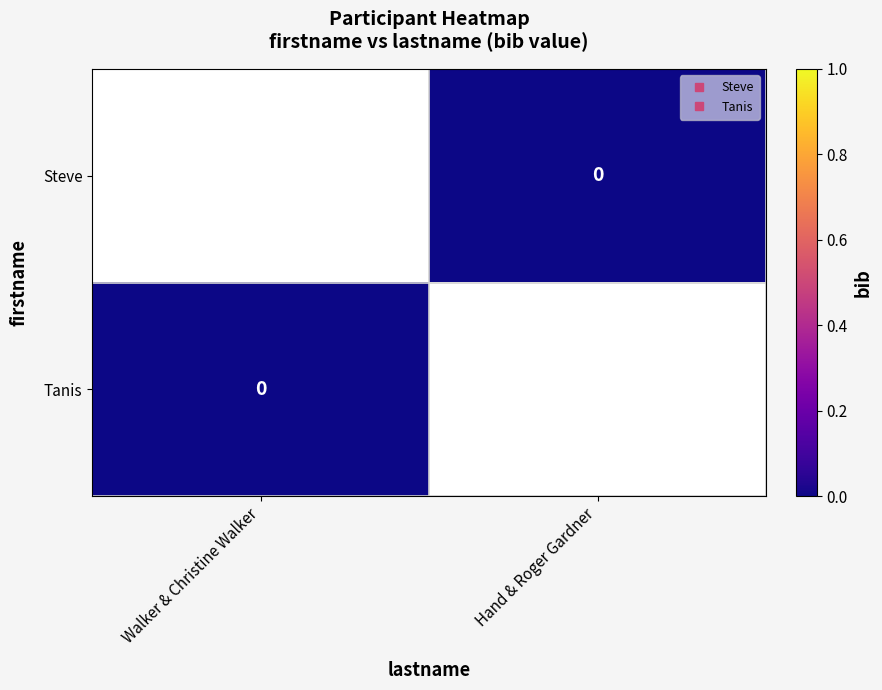

How many distinct data groups are displayed?

2